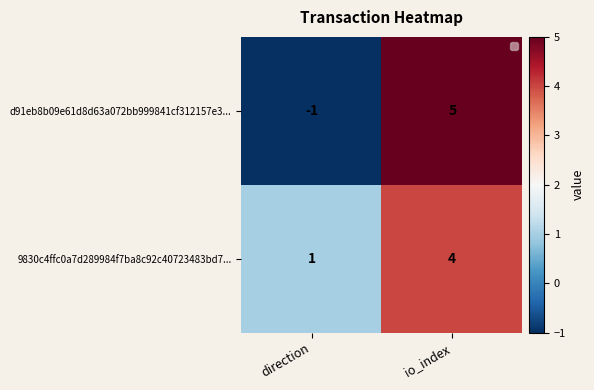

Is the value of d91eb8b09e61d8d63a072bb999841cf312157e3... at io_index greater than the value of 9830c4ffc0a7d289984f7ba8c92c40723483bd7... at direction?

Yes